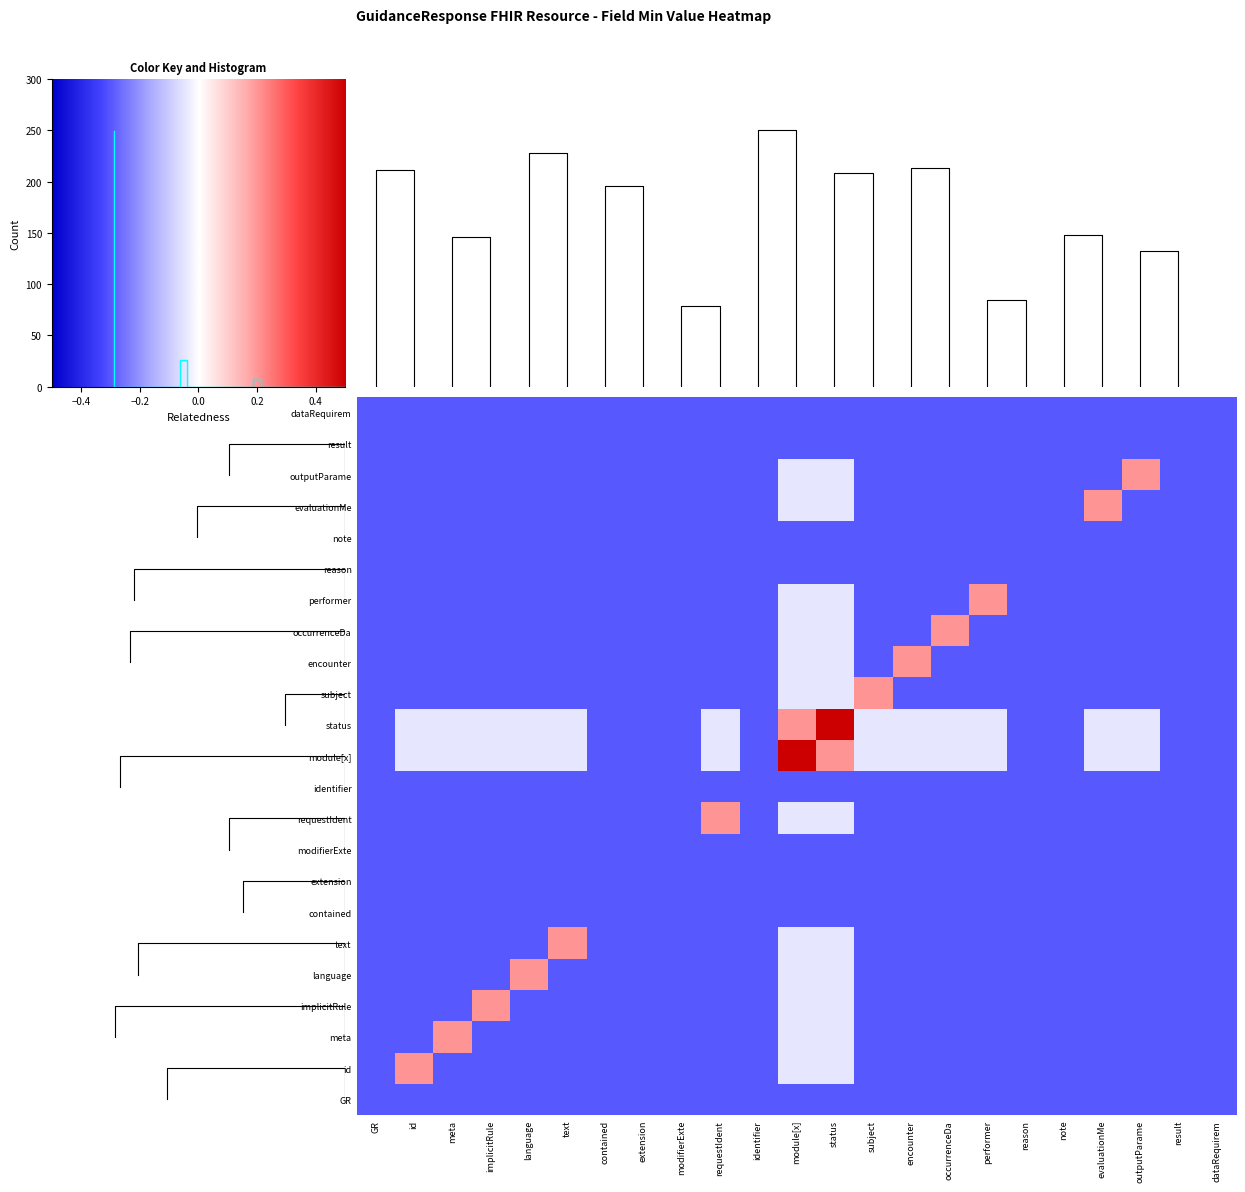

At which category is the sum across all series the highest?

module[x]